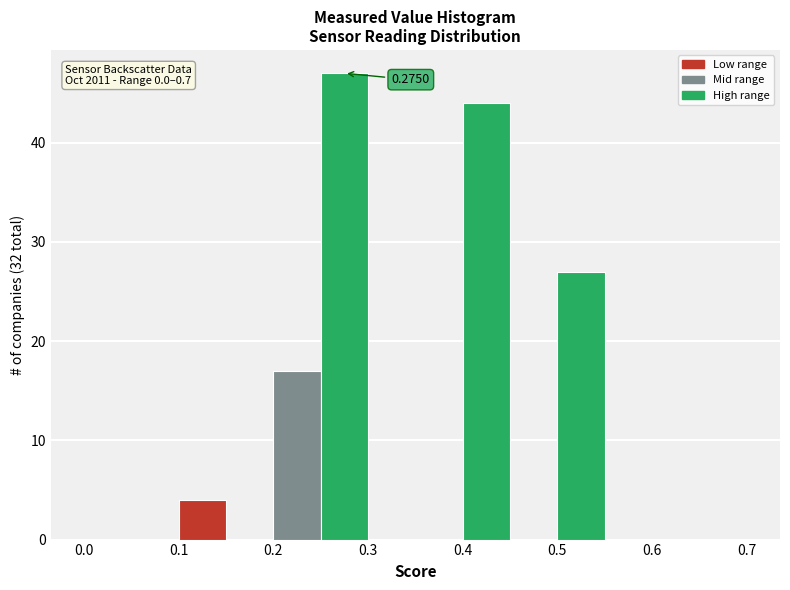

Over which range of the x-axis is the bar tallest?

0.25 to 0.30